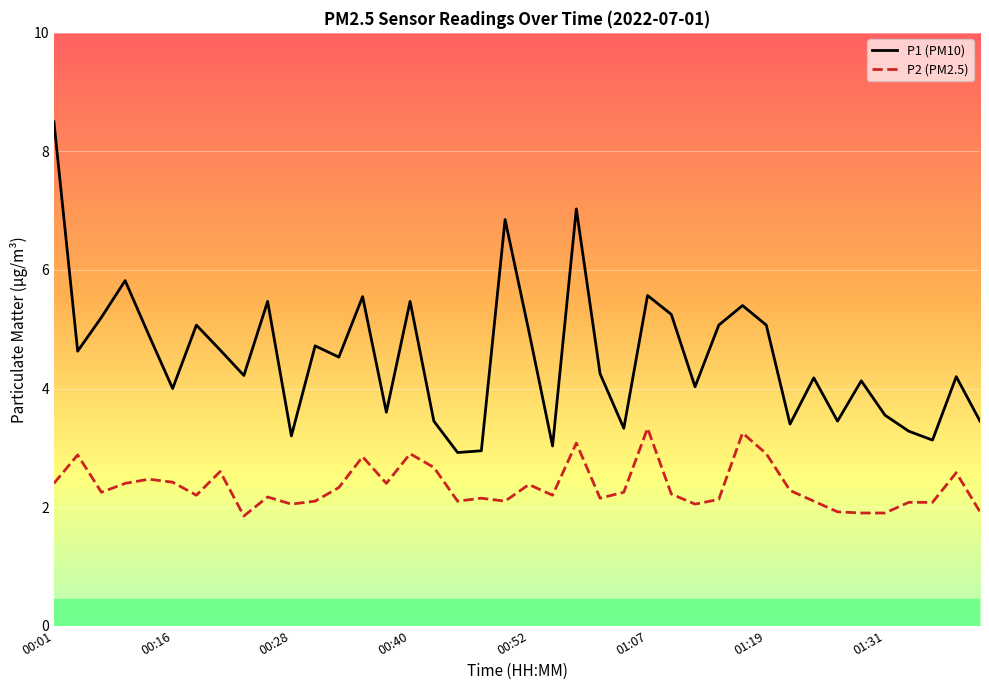

Which series has the largest total across all categories?

P1 (PM10)